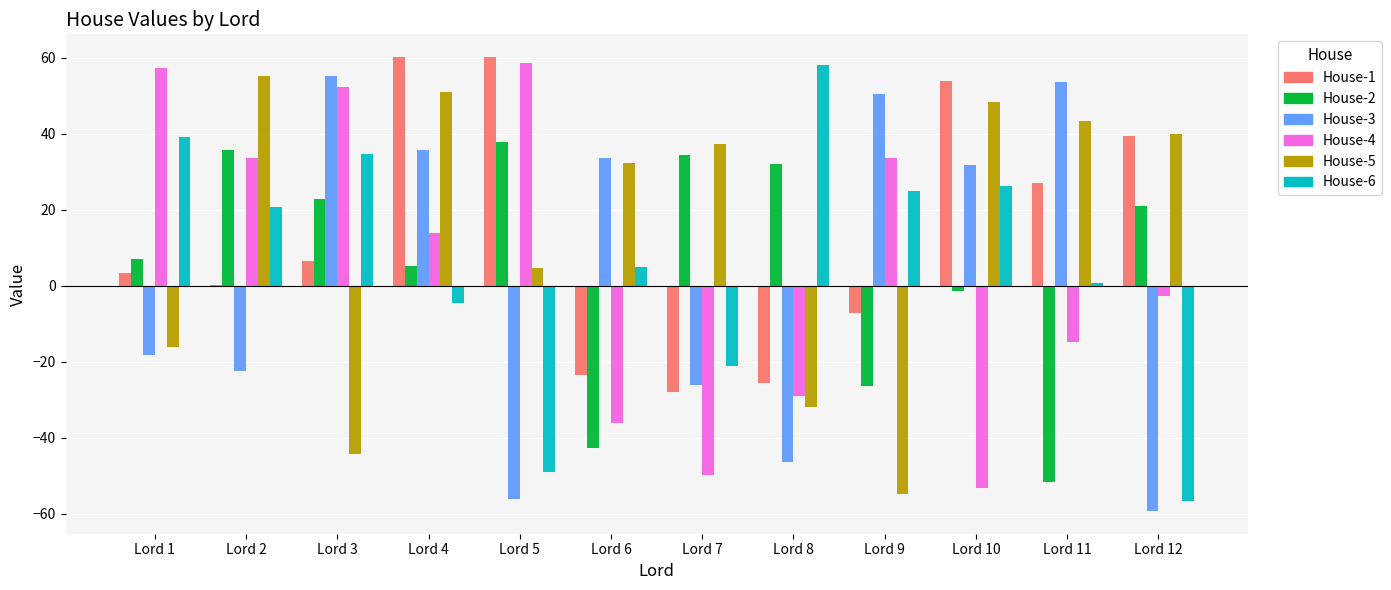

The value of House-6 at Lord 7 is -21.1. True or false?

True